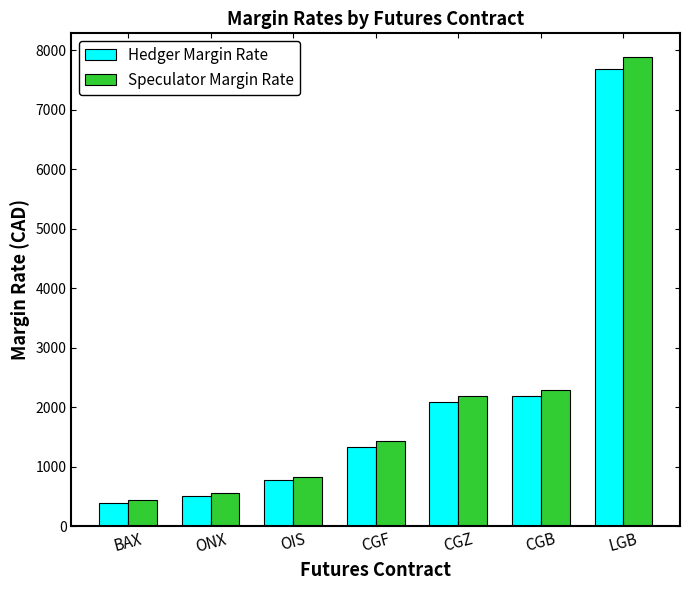

Where is Speculator Margin Rate nearest to the value 4165?

CGB